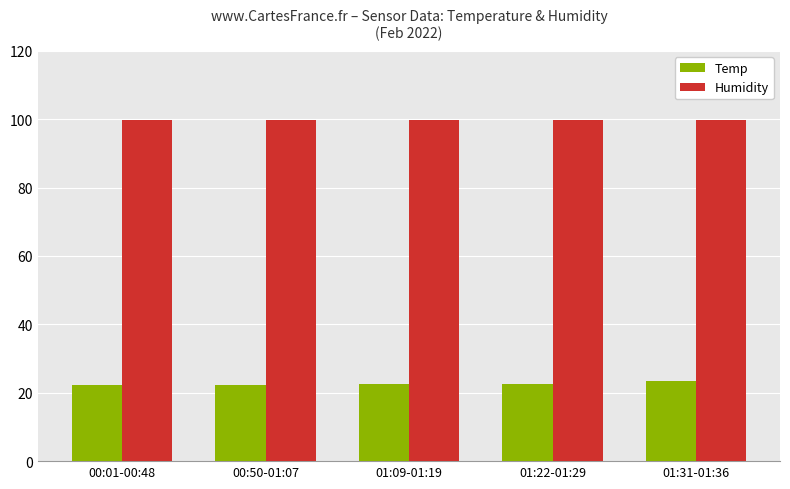

What position from the left is 01:09-01:19?

3